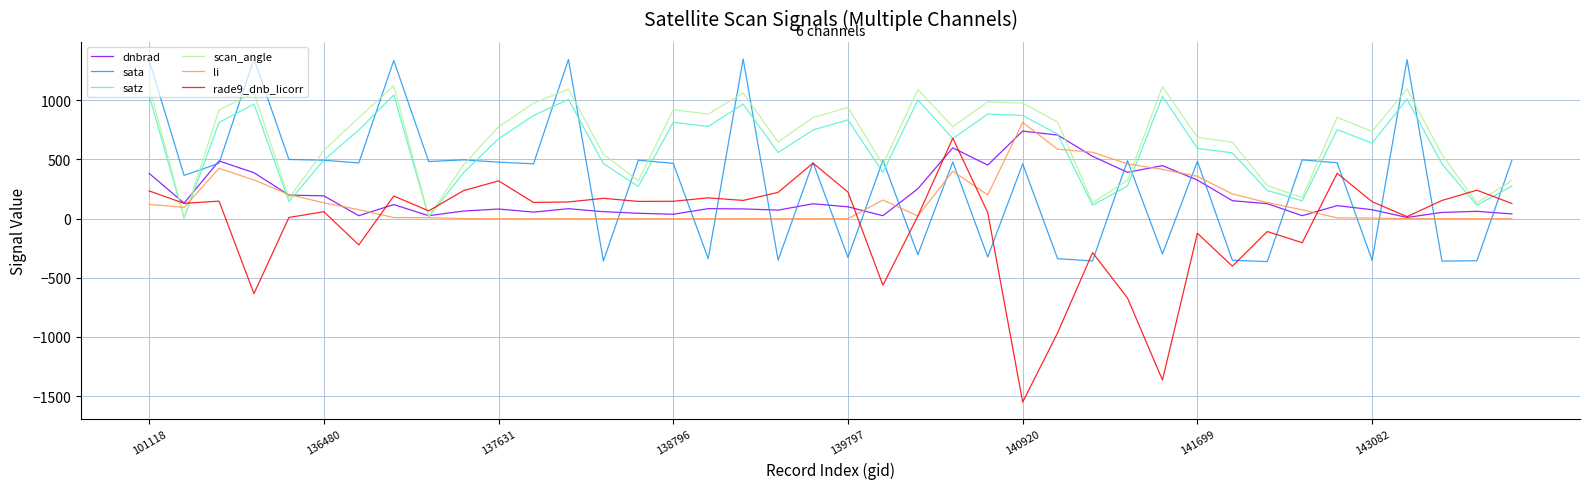

What are all the series names shown in the legend?

dnbrad, sata, satz, scan_angle, li, rade9_dnb_licorr